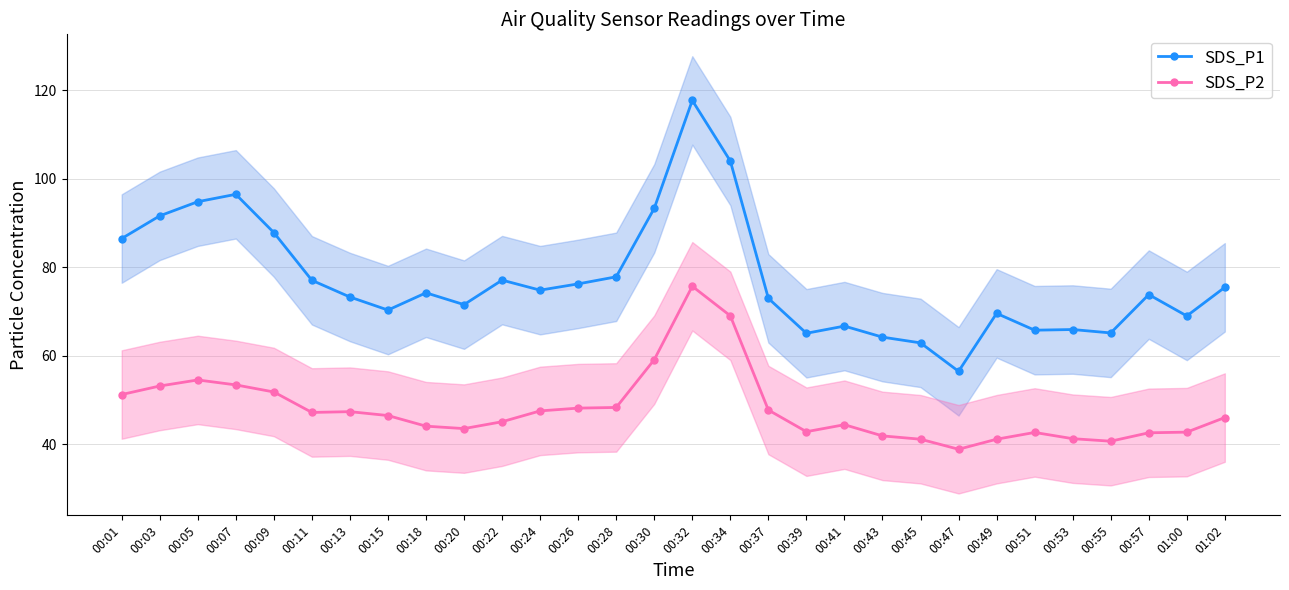

What are all the series names shown in the legend?

SDS_P1, SDS_P2